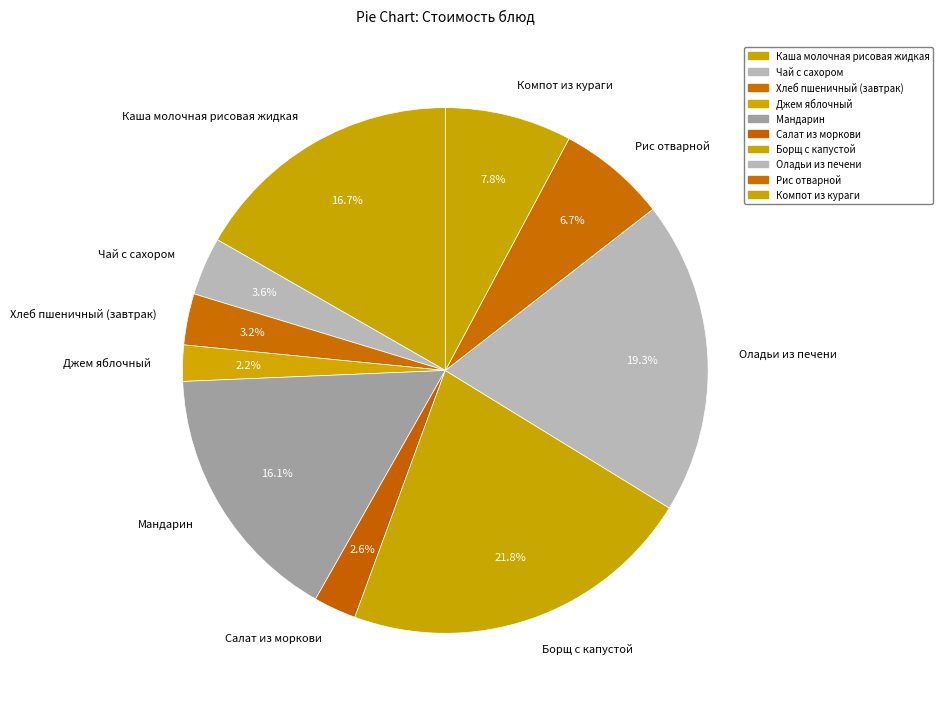

What is the largest slice in the pie chart?

Борщ с капустой